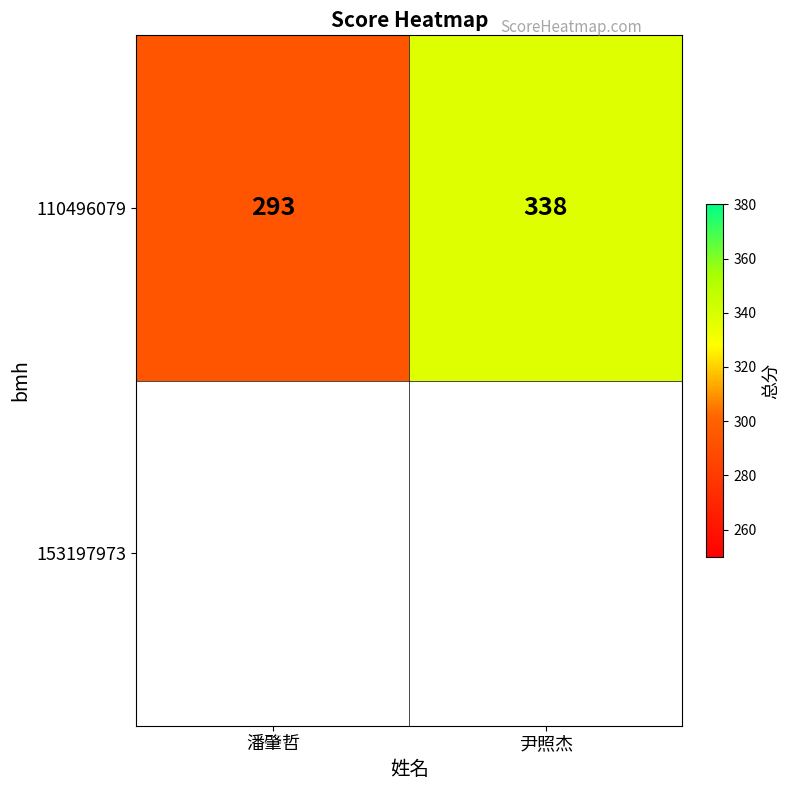

Approximately how many times larger is the value at 潘肇哲 compared to 尹照杰?

0.9